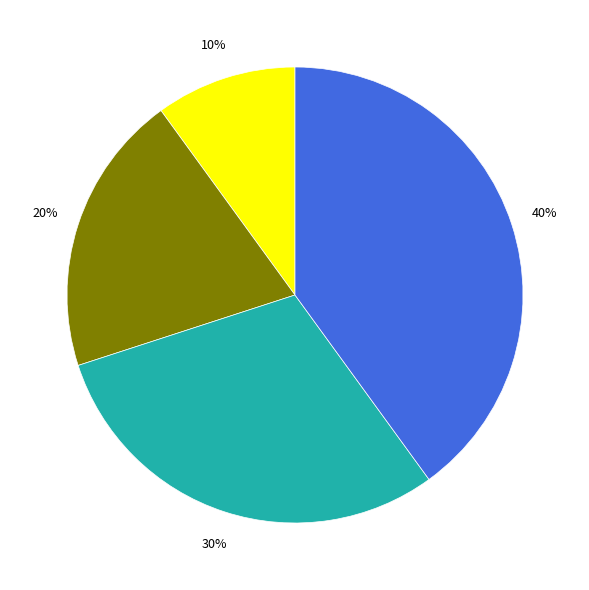

Is there a majority slice in this chart?

No